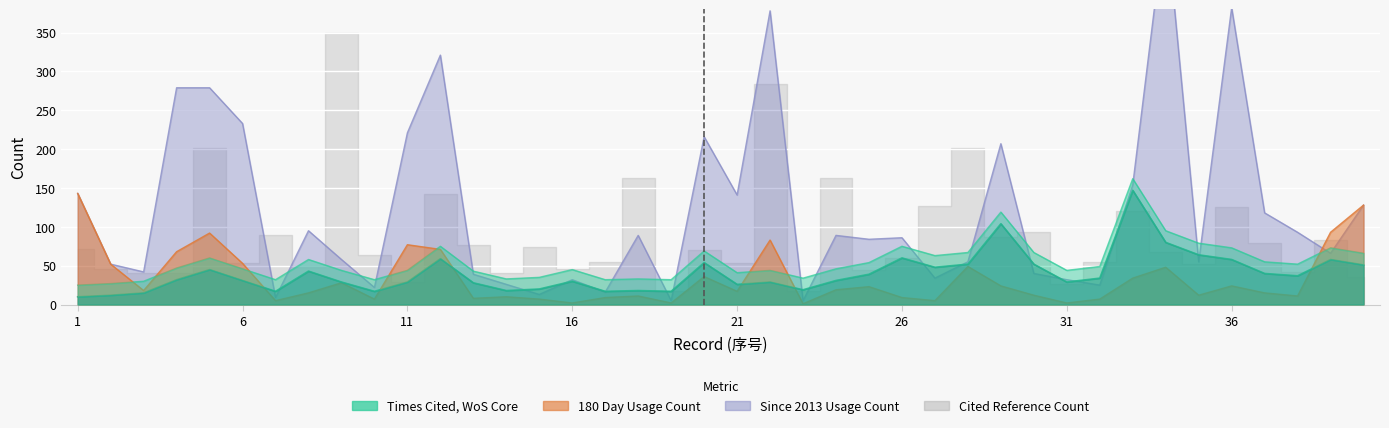

Which series has the largest total across all categories?

Since 2013 Usage Count